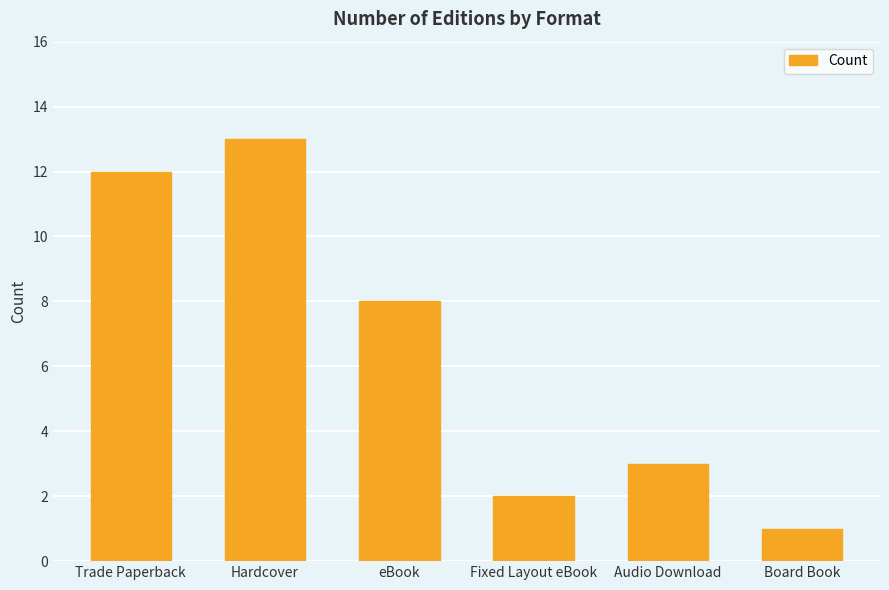

List the labels in order of value, smallest first.

Board Book, Fixed Layout eBook, Audio Download, eBook, Trade Paperback, Hardcover